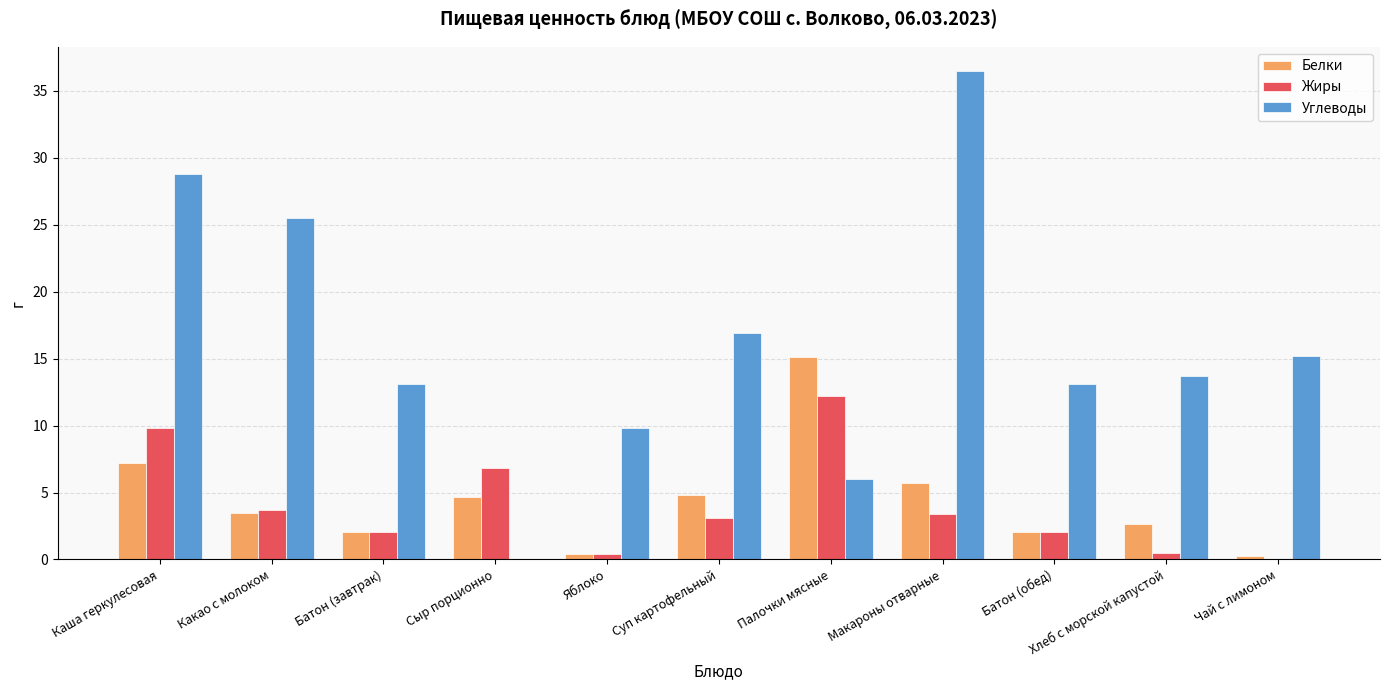

The Углеводы series shows 19.6 at Хлеб с морской капустой. True or false?

False